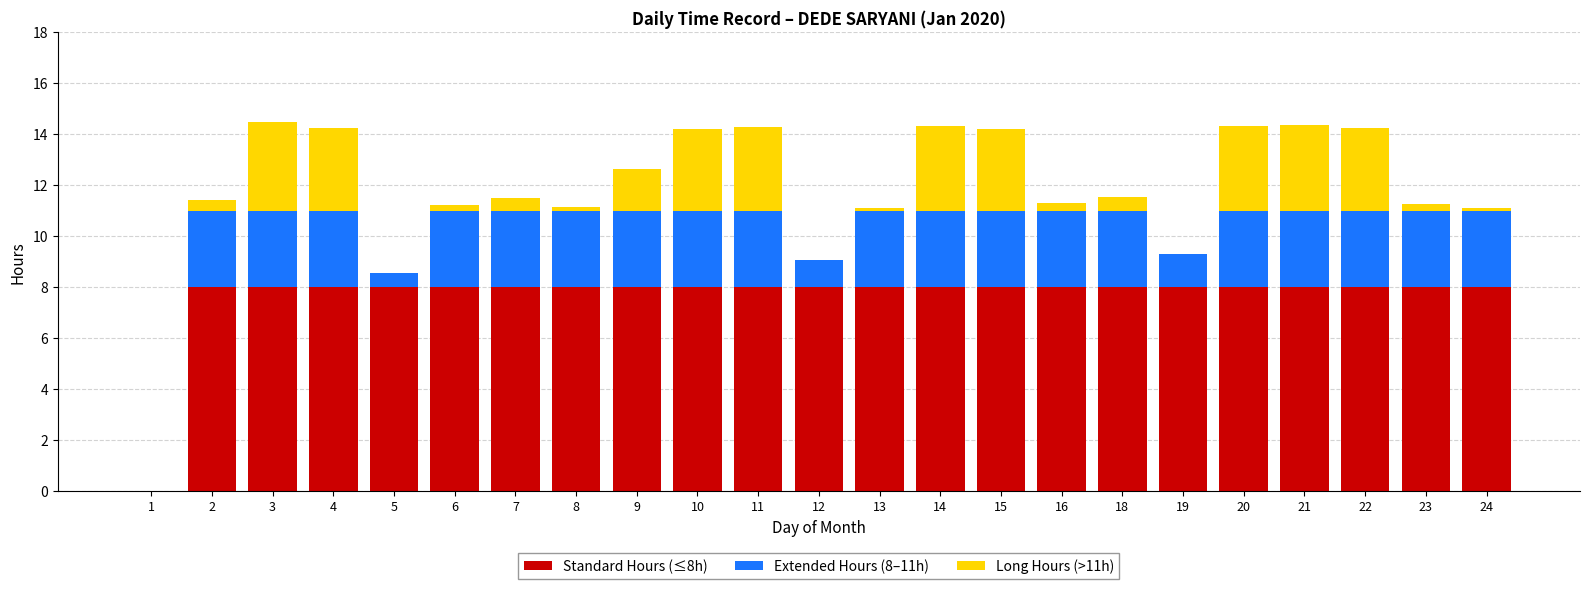

What is the total value across all series at 2?

11.4